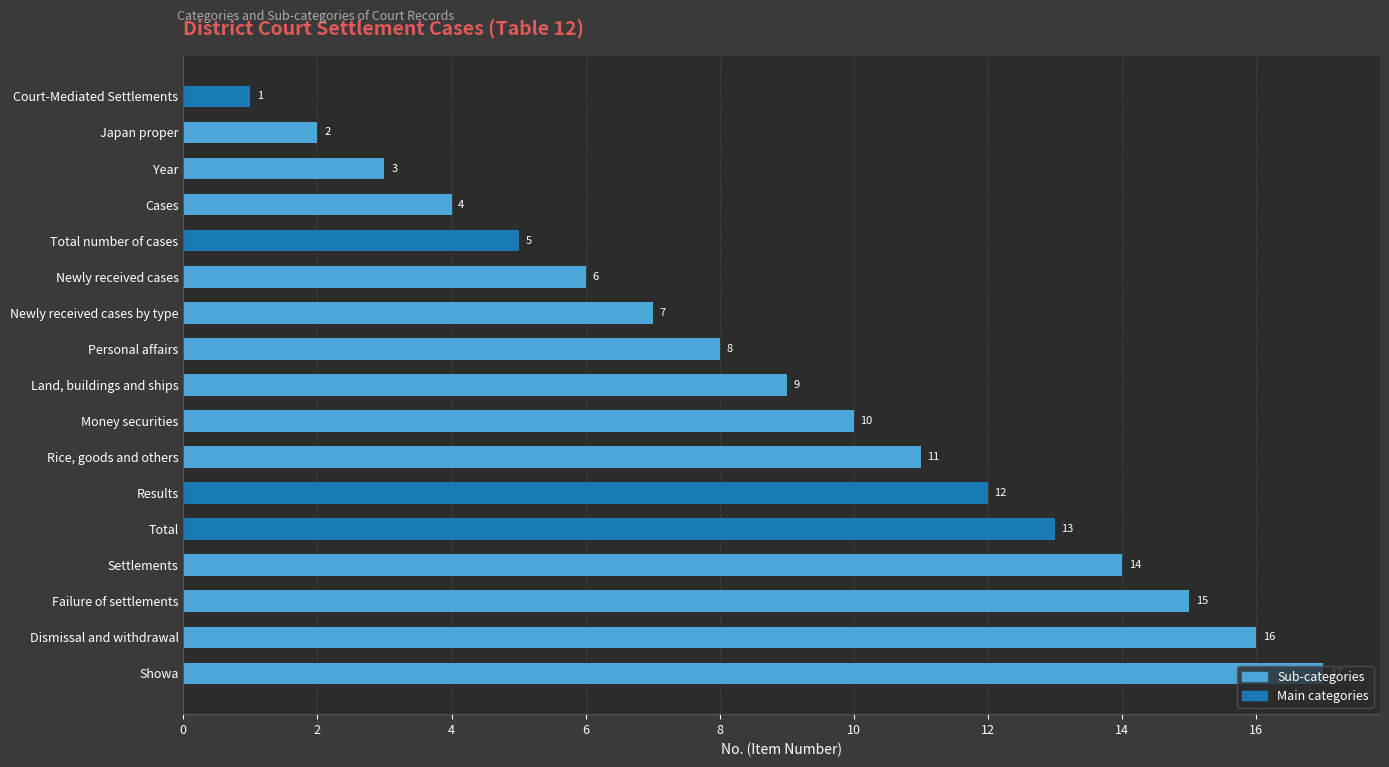

What value does the data have at Dismissal and withdrawal, to the nearest 5?

15